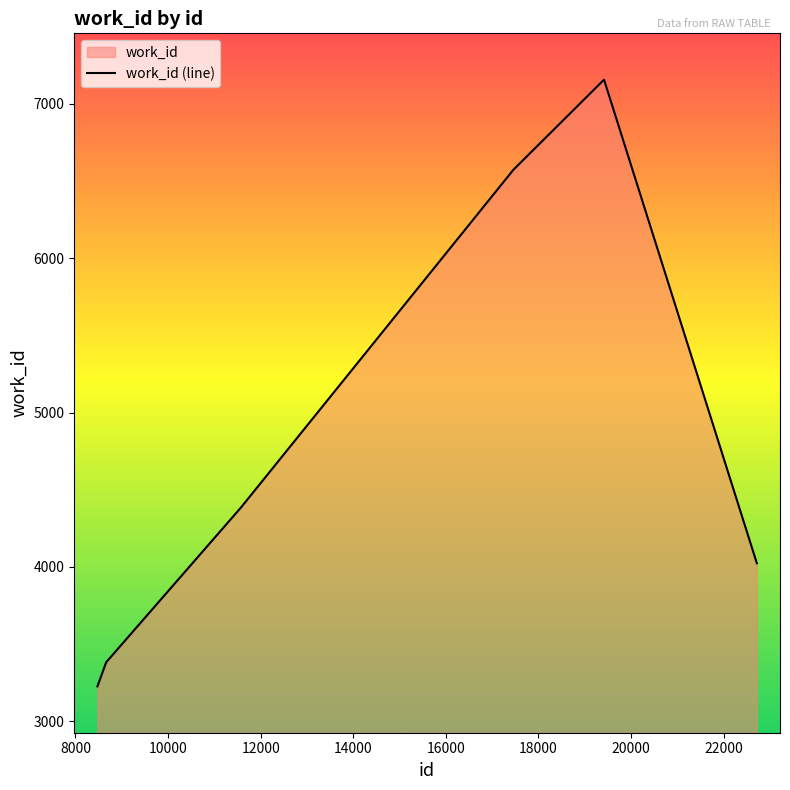

The value at 22718 is 5607. True or false?

False